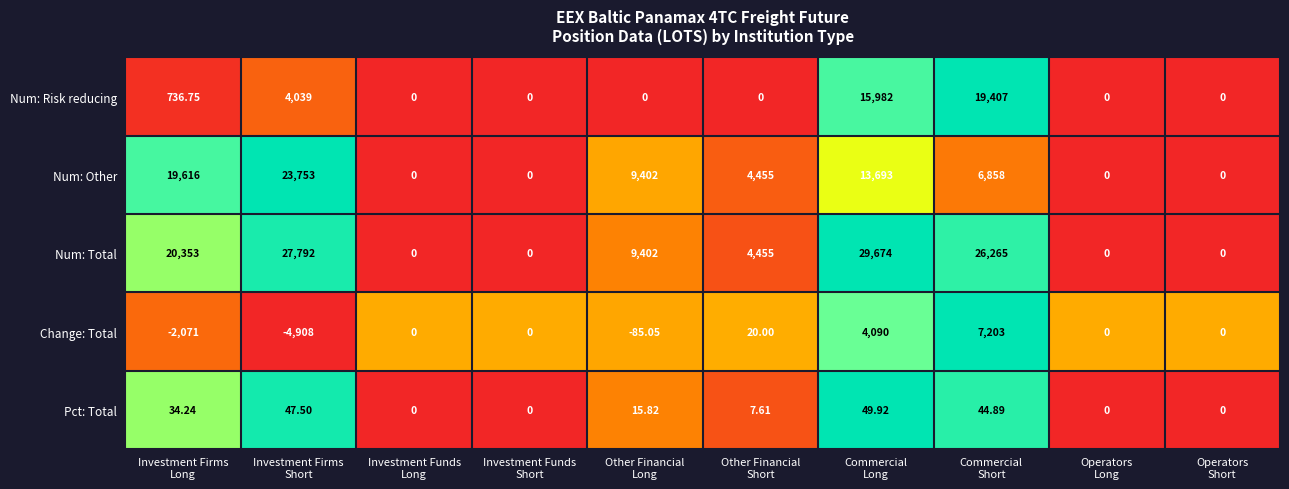

Which series has the largest total across all categories?

Num: Total